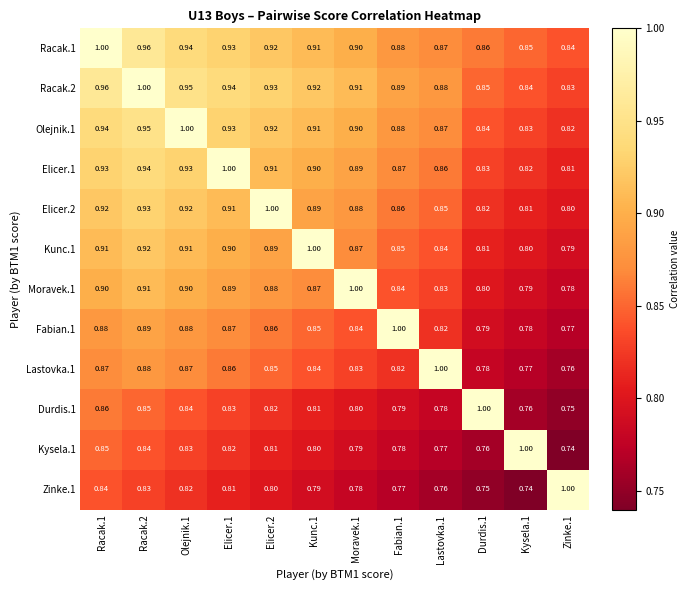

What is the difference between the highest and lowest values at Kunc.1?

0.2